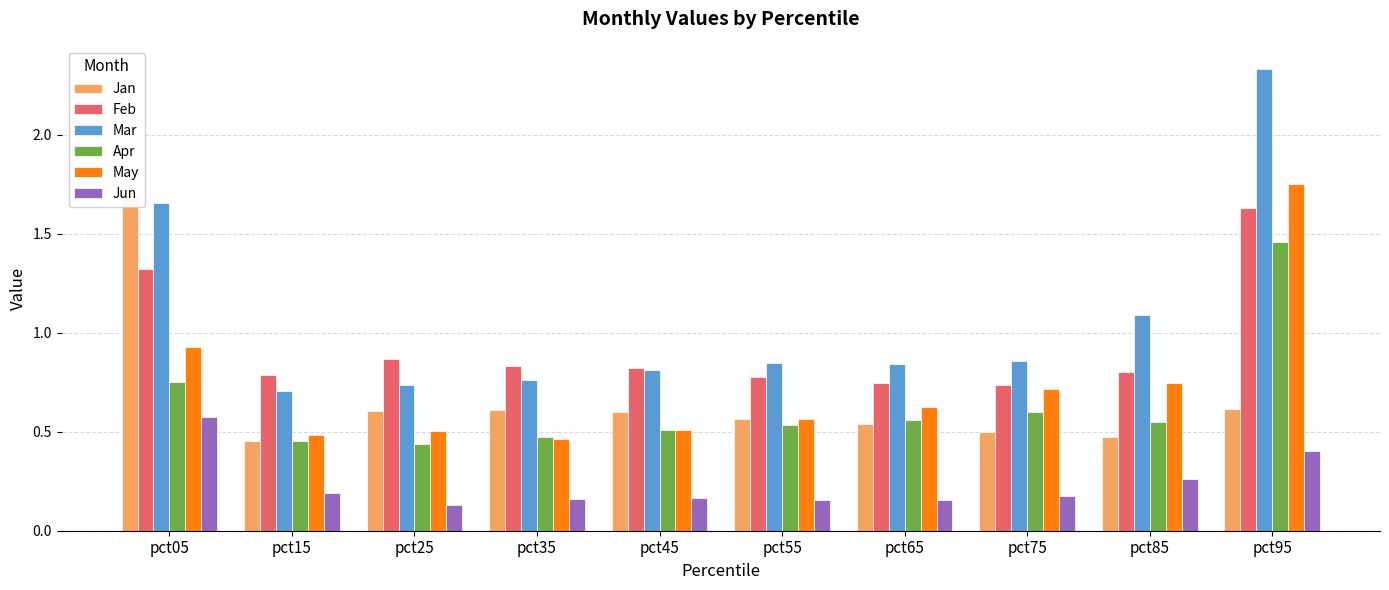

Reading left to right, extract all data points from this chart.

Jan: pct05=1.7	pct15=0.5	pct25=0.6	pct35=0.6	pct45=0.6	pct55=0.6	pct65=0.5	pct75=0.5	pct85=0.5	pct95=0.6
Feb: pct05=1.3	pct15=0.8	pct25=0.9	pct35=0.8	pct45=0.8	pct55=0.8	pct65=0.7	pct75=0.7	pct85=0.8	pct95=1.6
Mar: pct05=1.7	pct15=0.7	pct25=0.7	pct35=0.8	pct45=0.8	pct55=0.8	pct65=0.8	pct75=0.9	pct85=1.1	pct95=2.3
Apr: pct05=0.8	pct15=0.5	pct25=0.4	pct35=0.5	pct45=0.5	pct55=0.5	pct65=0.6	pct75=0.6	pct85=0.6	pct95=1.5
May: pct05=0.9	pct15=0.5	pct25=0.5	pct35=0.5	pct45=0.5	pct55=0.6	pct65=0.6	pct75=0.7	pct85=0.7	pct95=1.8
Jun: pct05=0.6	pct15=0.2	pct25=0.1	pct35=0.2	pct45=0.2	pct55=0.2	pct65=0.2	pct75=0.2	pct85=0.3	pct95=0.4